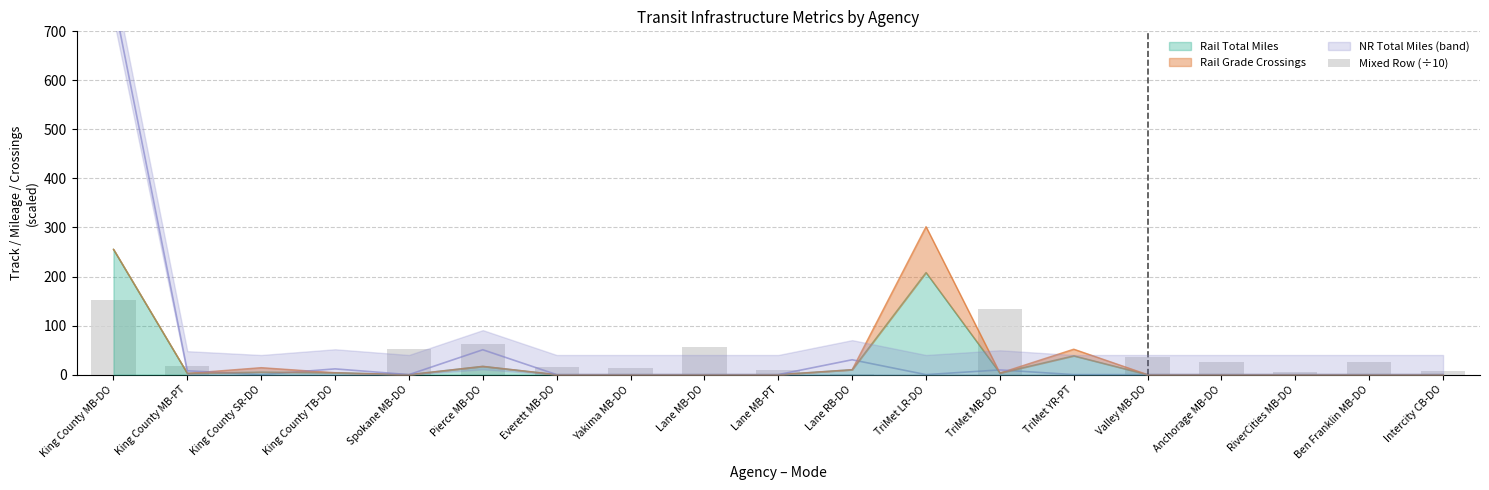

Reading left to right, list all the values displayed in this chart.

King County MB-DO=152.3	King County MB-PT=17.0	King County SR-DO=0.0	King County TB-DO=0.0	Spokane MB-DO=52.5	Pierce MB-DO=62.6	Everett MB-DO=16.0	Yakima MB-DO=14.4	Lane MB-DO=56.7	Lane MB-PT=9.0	Lane RB-DO=0.9	TriMet LR-DO=0.0	TriMet MB-DO=133.0	TriMet YR-PT=0.0	Valley MB-DO=36.6	Anchorage MB-DO=24.8	RiverCities MB-DO=6.2	Ben Franklin MB-DO=25.7	Intercity CB-DO=7.5